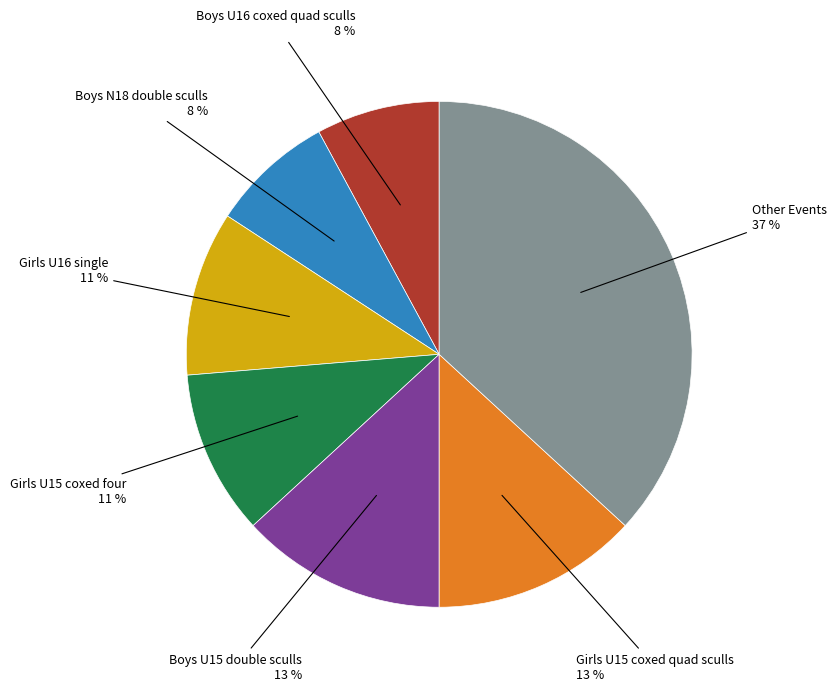

Is there a majority slice in this chart?

No